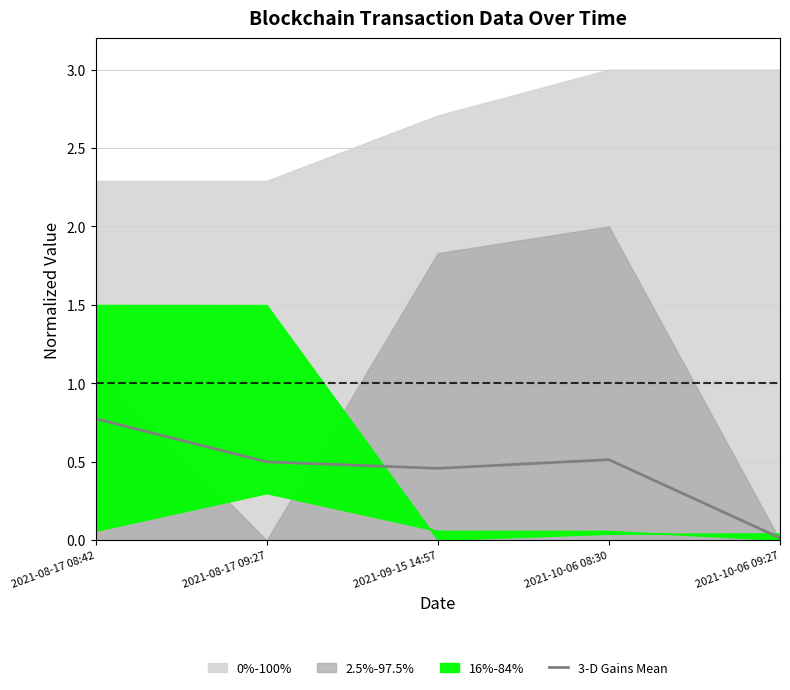

What position from the left is 2021-08-17 08:42?

1